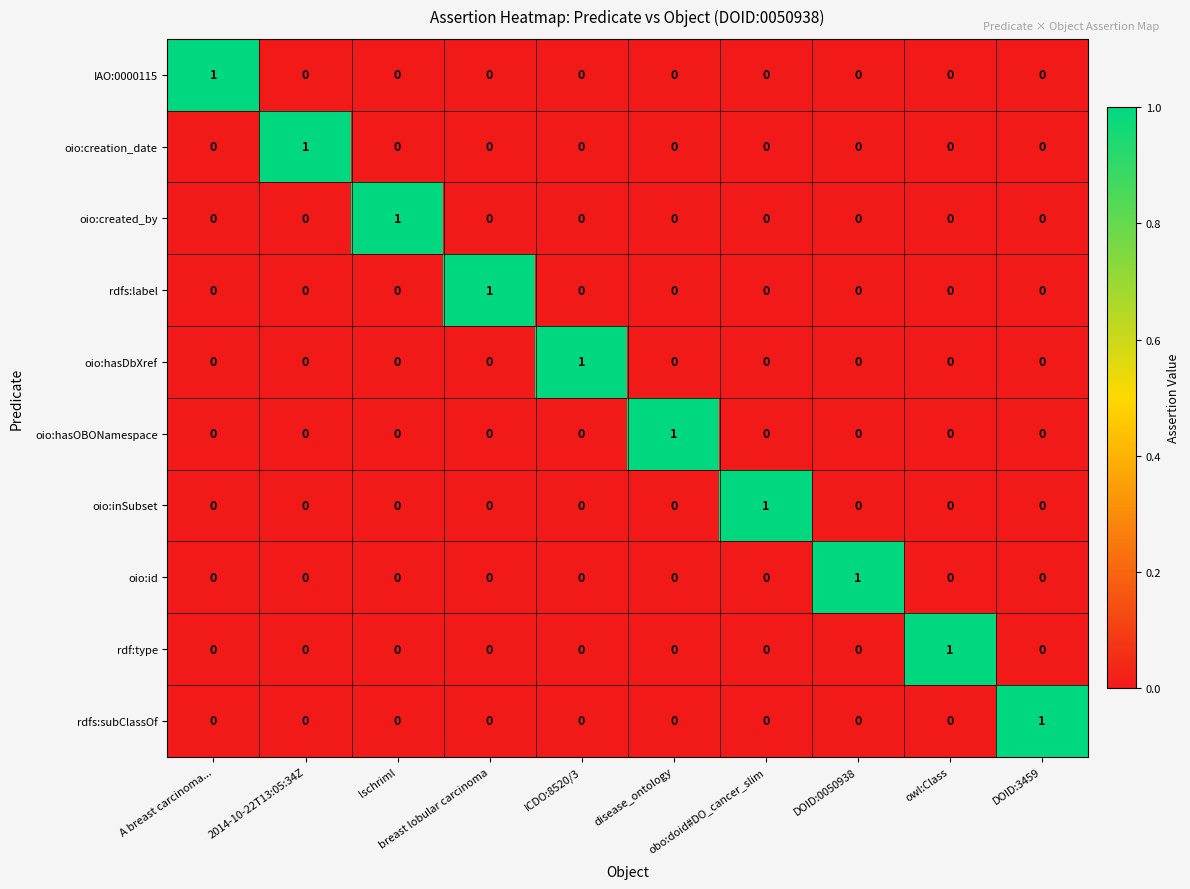

At how many categories does at least one series exceed 0?

10